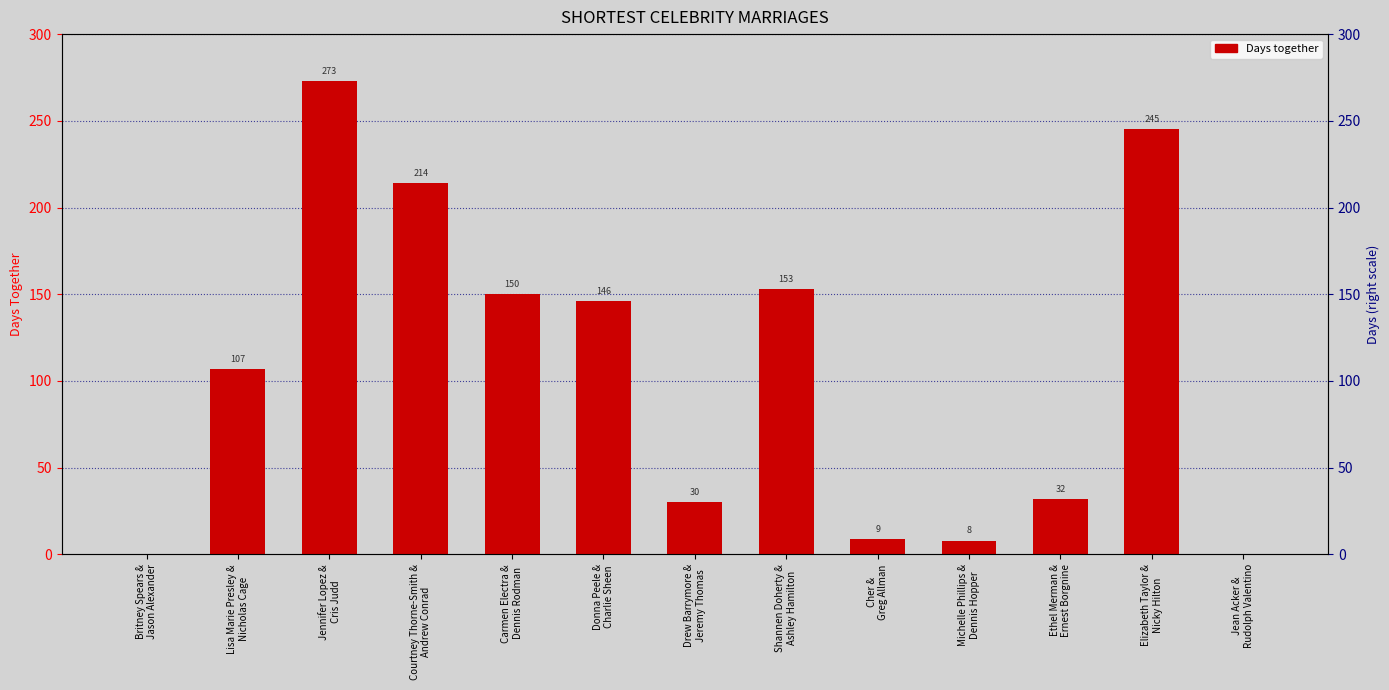

Approximately how many times larger is the value at Drew Barrymore &
Jeremy Thomas compared to Courtney Thorne-Smith &
Andrew Conrad?

0.1